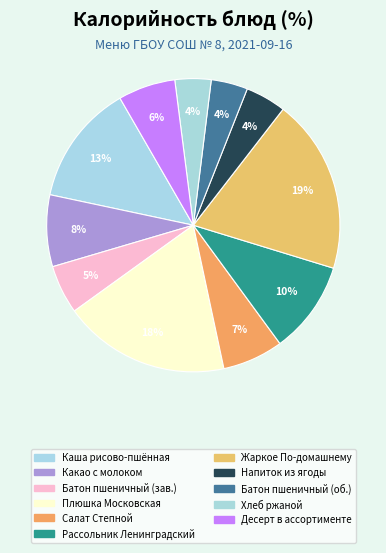

Count the number of slices in the pie.

11